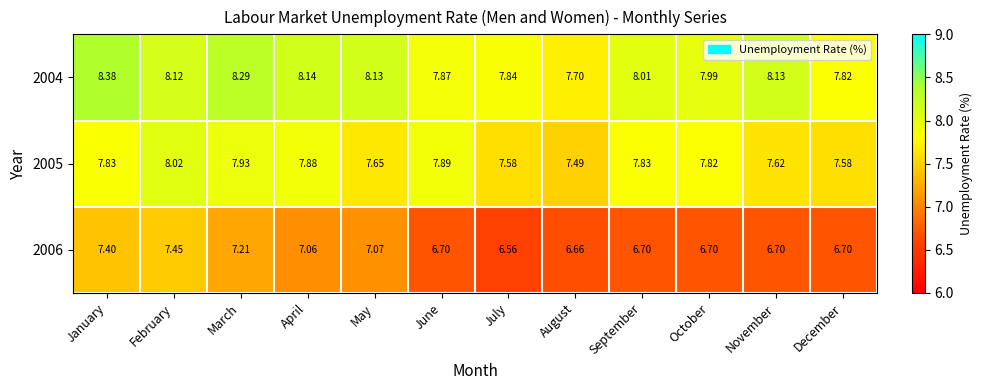

At which category is the sum across all series the highest?

January